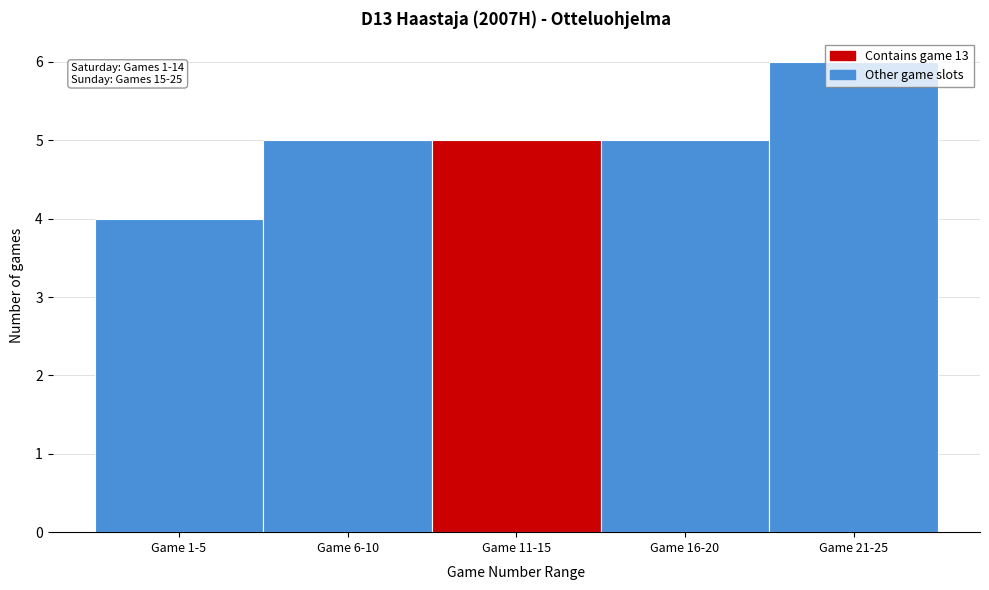

Read the value at Game 1-5.

4